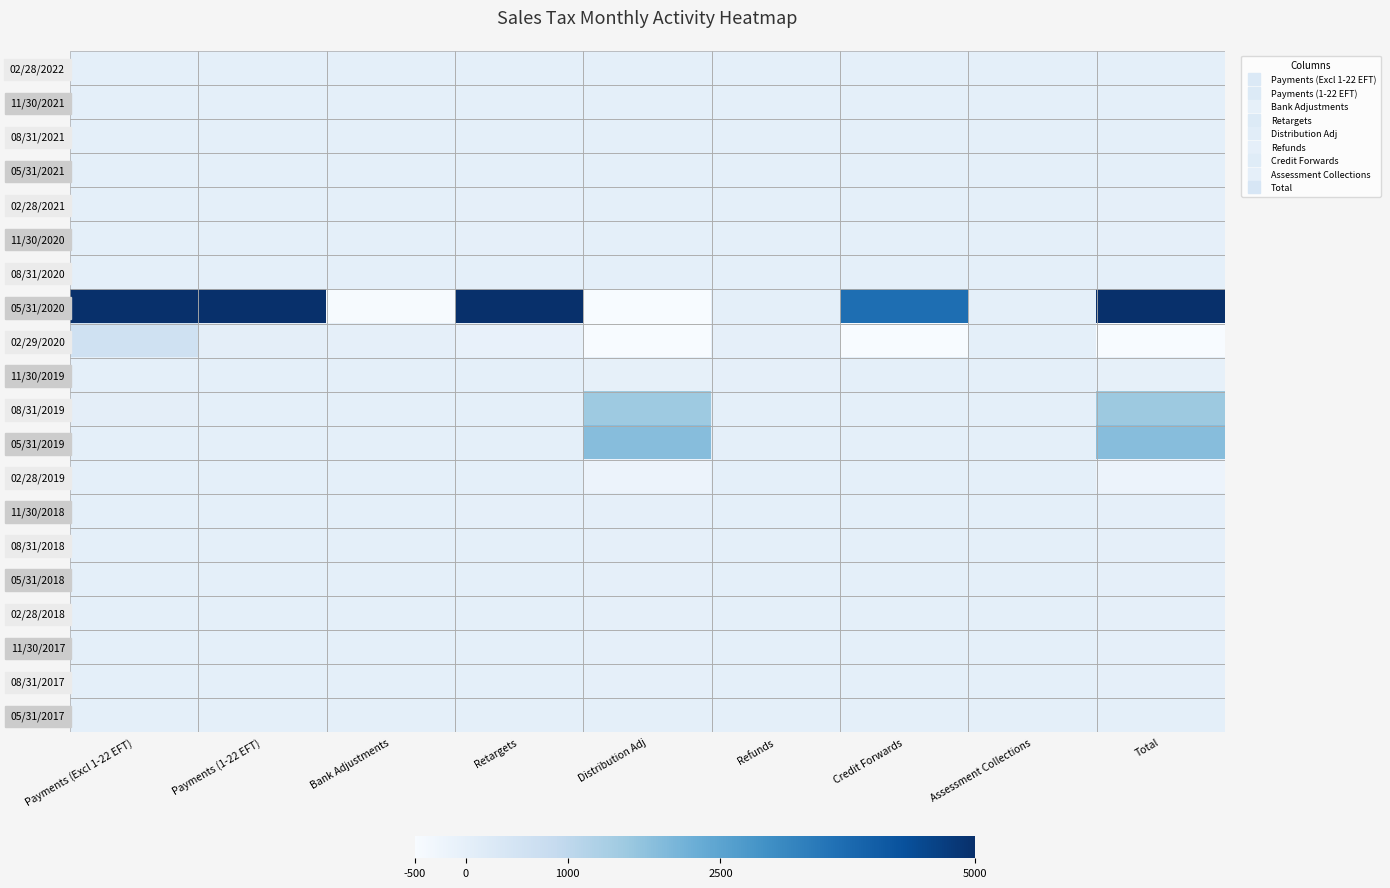

Which series has the largest range (max minus min)?

05/31/2020